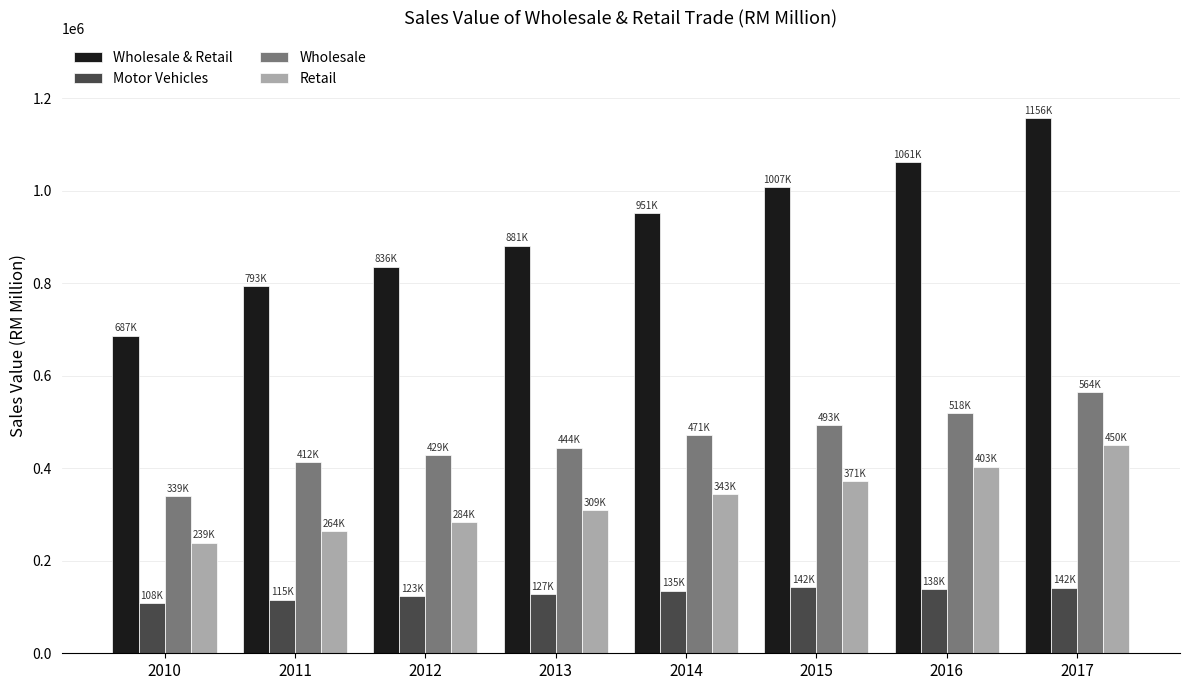

How many distinct data groups are displayed?

4